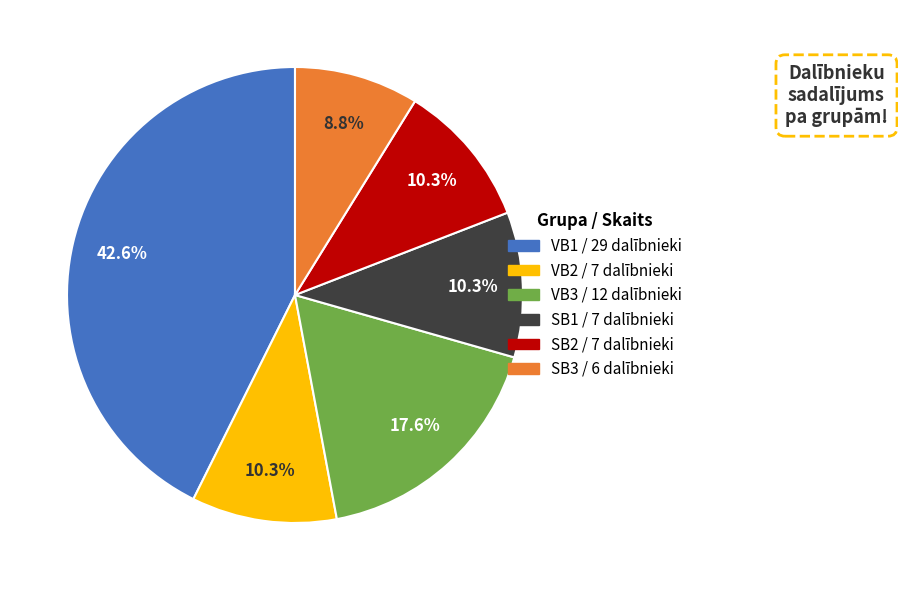

To the nearest percent, what is the difference between the largest and smallest slice percentages?

34%